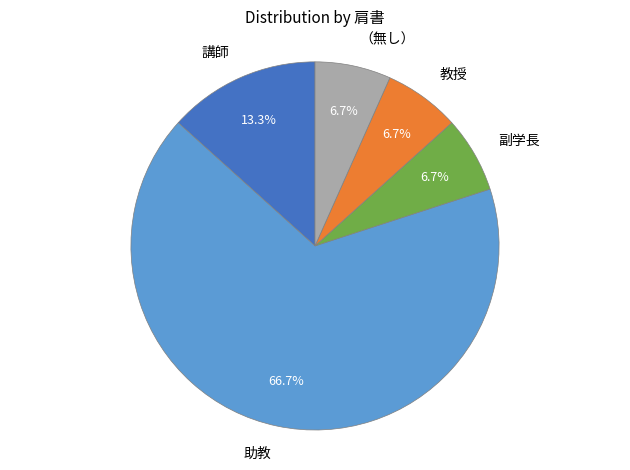

What is the largest slice in the pie chart?

助教